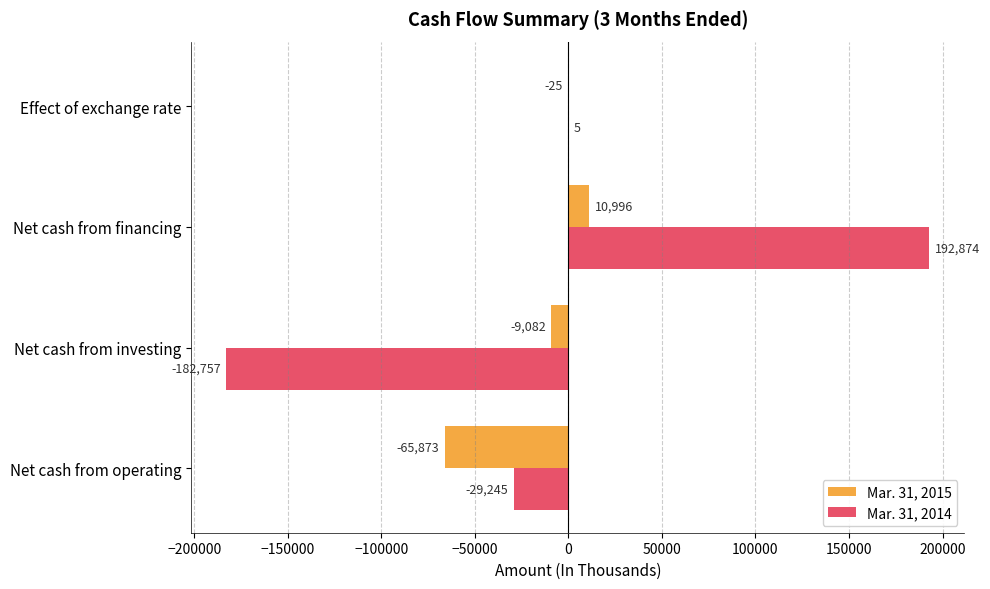

How many categories are shown in the chart?

4